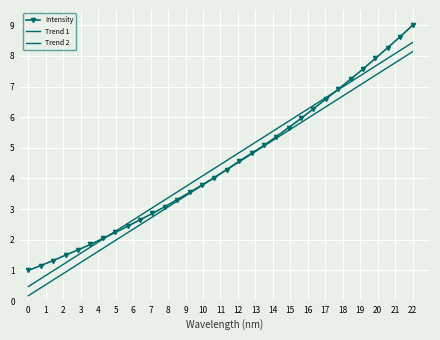

The value at 221.1174 is 1.7. True or false?

False